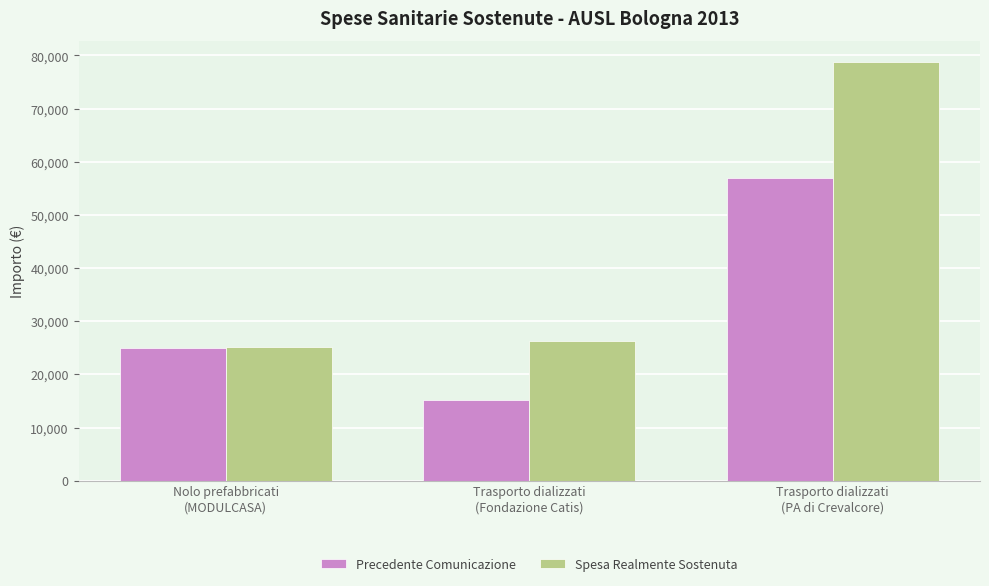

Between Nolo prefabbricati
(MODULCASA) and Trasporto dializzati
(Fondazione Catis), which series saw the biggest shift?

Precedente Comunicazione